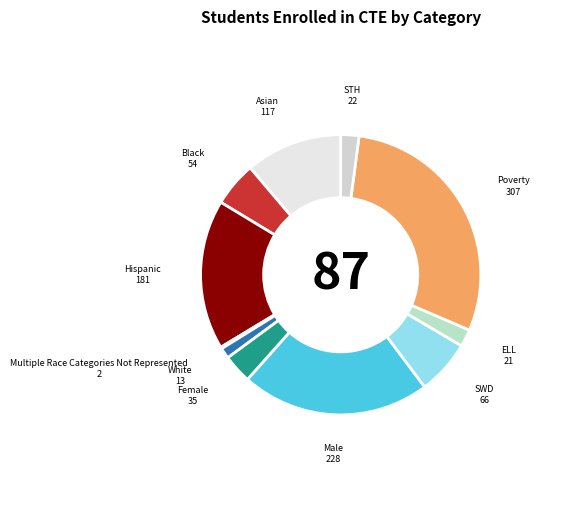

What is the largest slice in the pie chart?

Poverty